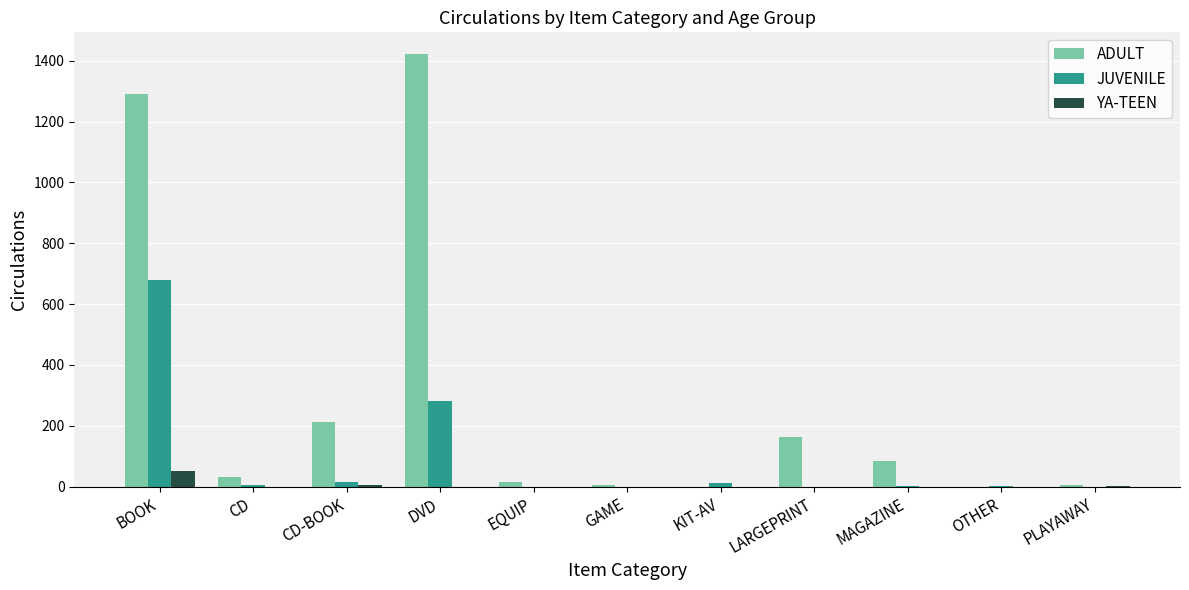

How many data points does each series have?

11